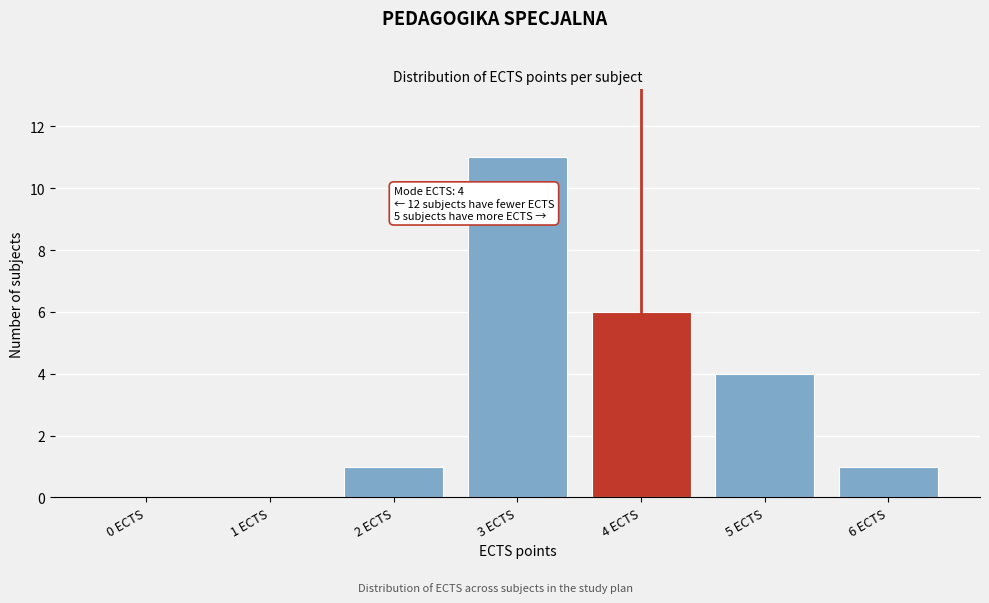

Reading left to right, what are all the values shown in this chart?

0 ECTS=0	1 ECTS=0	2 ECTS=1	3 ECTS=11	4 ECTS=6	5 ECTS=4	6 ECTS=1